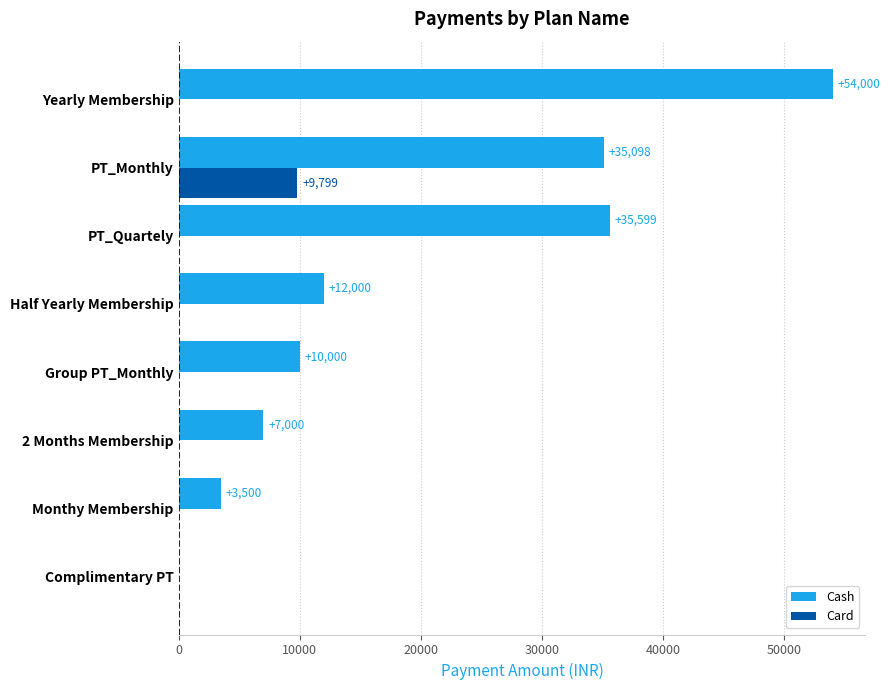

Is the value of Card at PT_Monthly greater than the value of Cash at PT_Quartely?

No